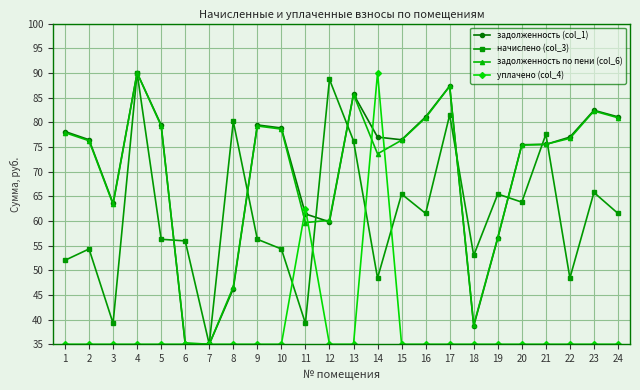

The value of задолженность по пени (col_6) at 13 is 85.6. True or false?

True